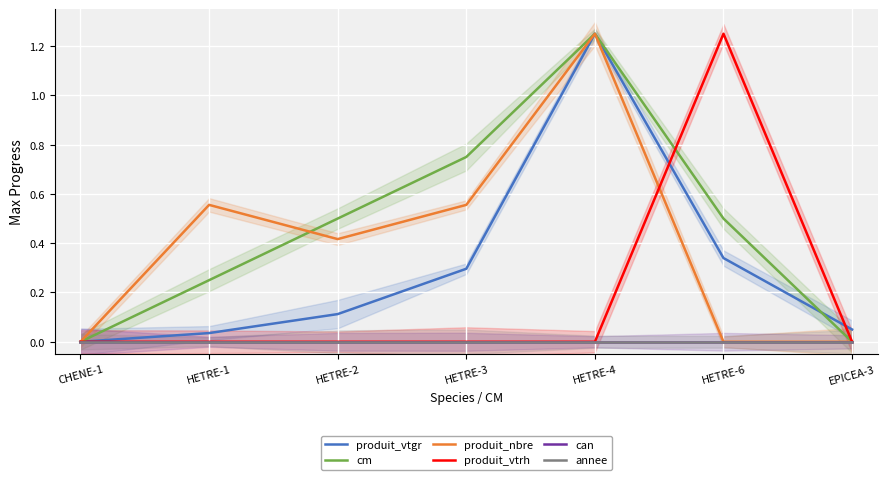

List the series in order of their peak value, highest first.

produit_vtgr, cm, produit_nbre, produit_vtrh, can, annee